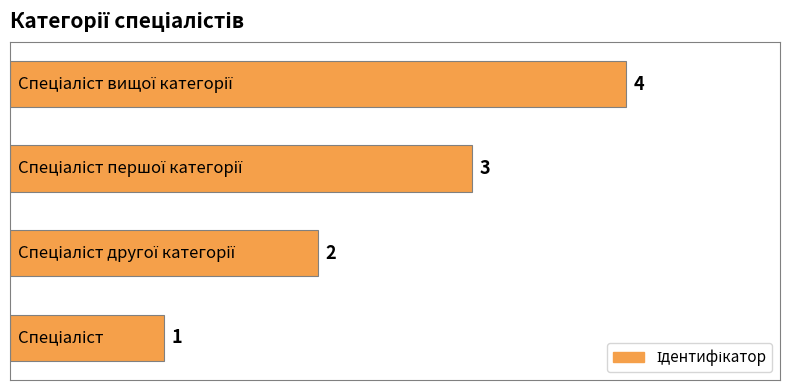

What is the difference between the maximum and minimum values?

3